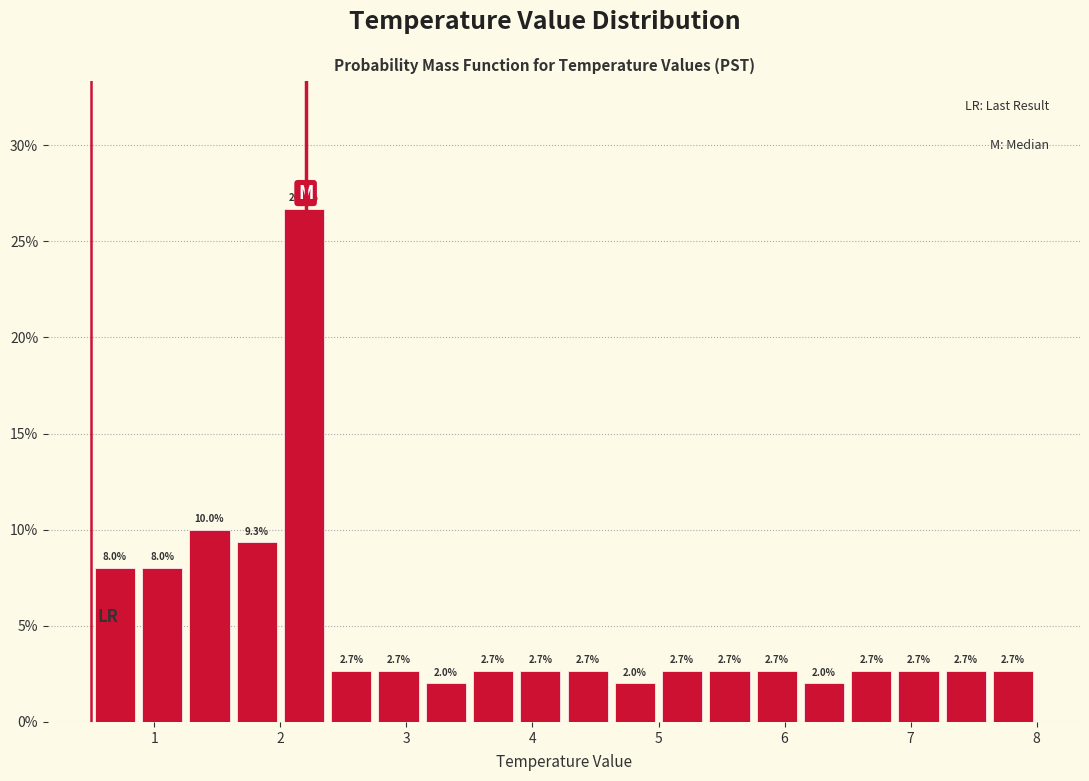

Around what value on the x-axis is the tallest bar? Give the approximate position of its centre, as read against the axis.

2.2